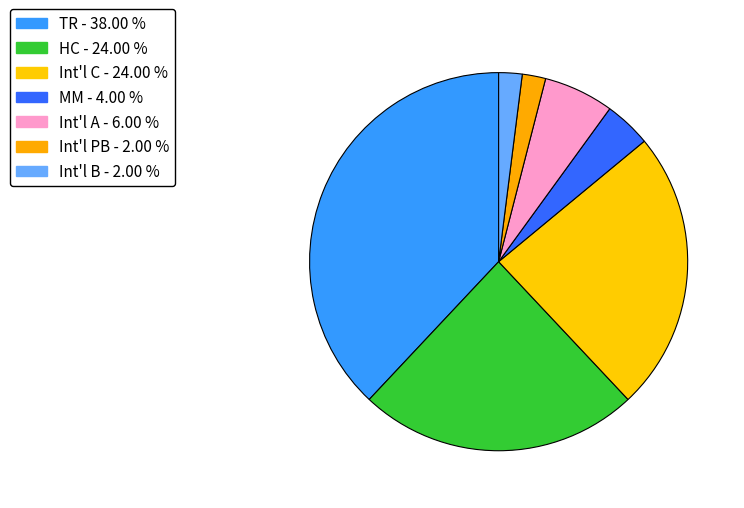

To the nearest percent, what is the average slice percentage?

14%